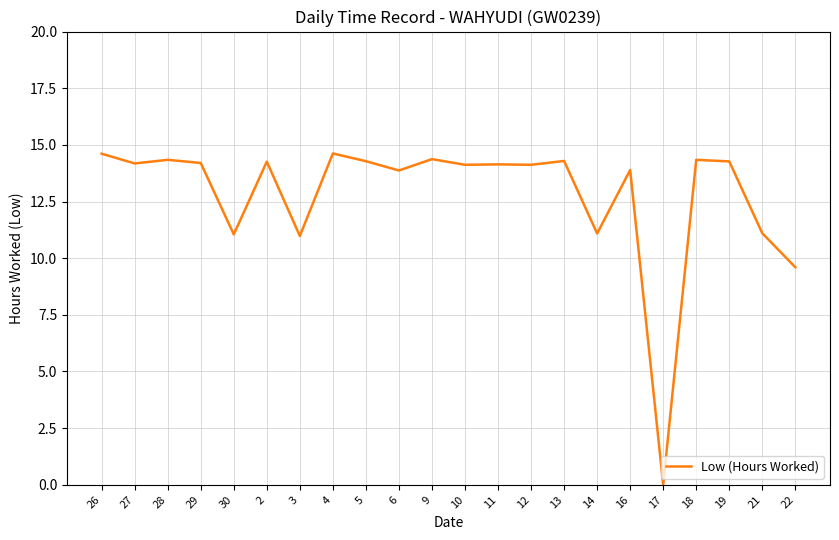

Does the chart have visible grid lines?

Yes